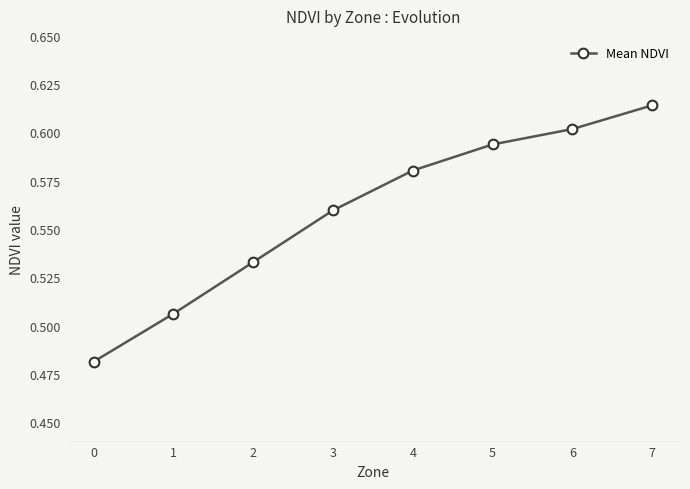

Is it true that the value at 4 is 0.9?

False